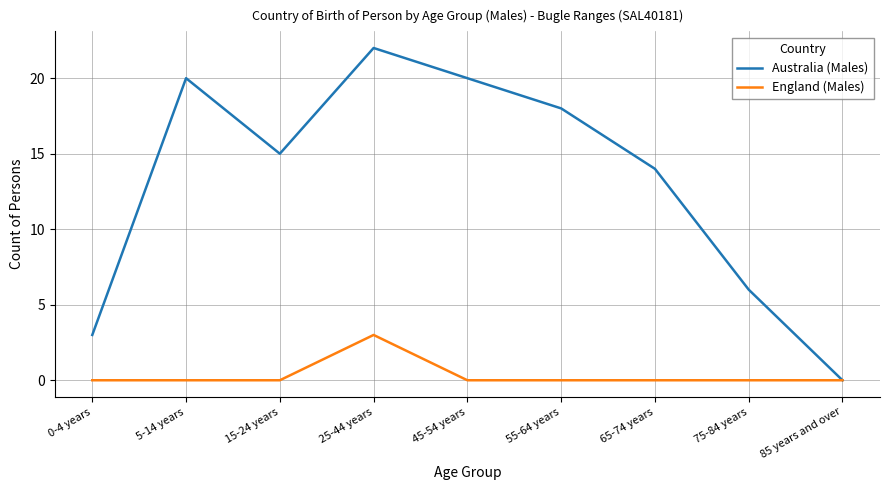

What is the greatest value displayed?

22